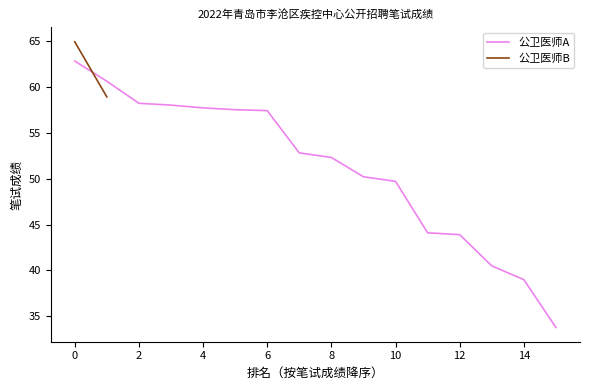

True or false: 公卫医师A has a value of 15.0 at 6.

False